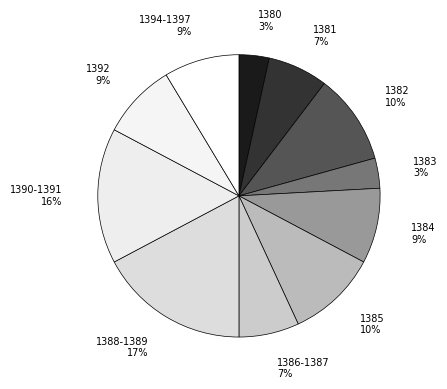

Which slice is the largest?

1388-1389